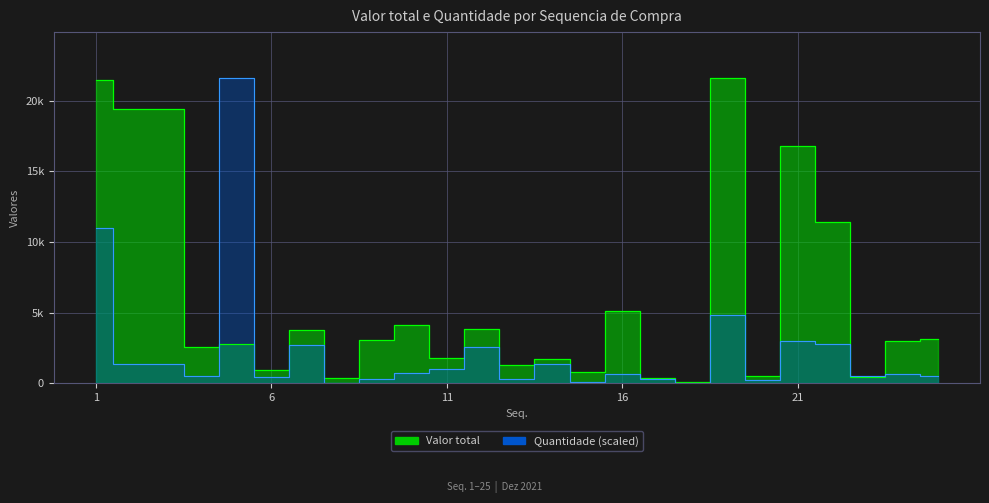

Where do Valor total and Quantidade first cross each other?

4 and 5